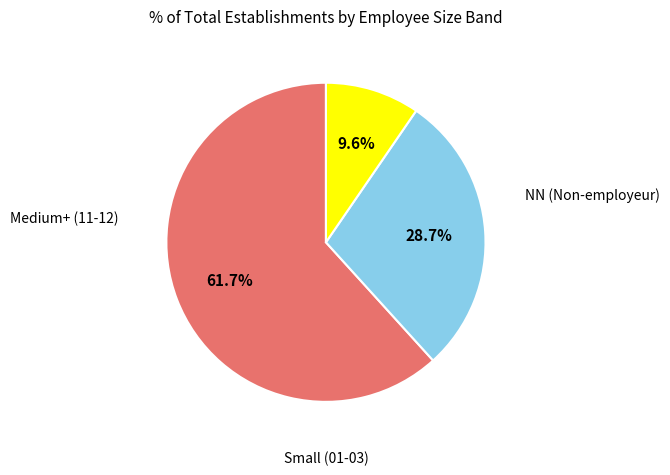

Is there any slice that represents more than half of the pie?

Yes